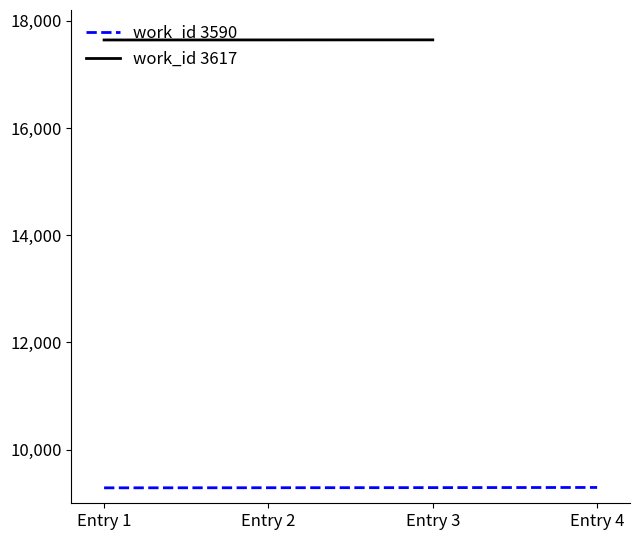

What is the lowest value of the work_id 3590 series?

9288